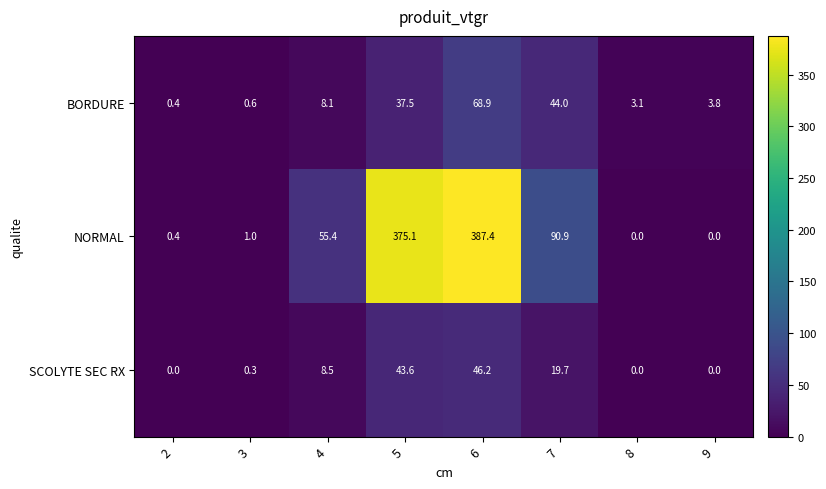

At which category is the sum across all series the highest?

6